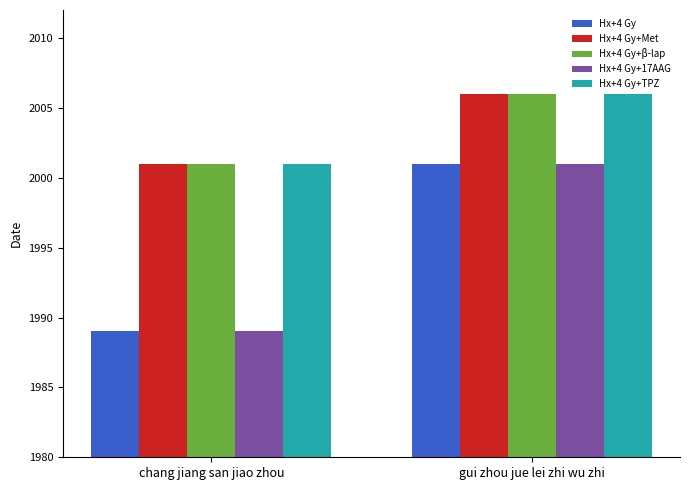

What position from the left is gui zhou jue lei zhi wu zhi?

2